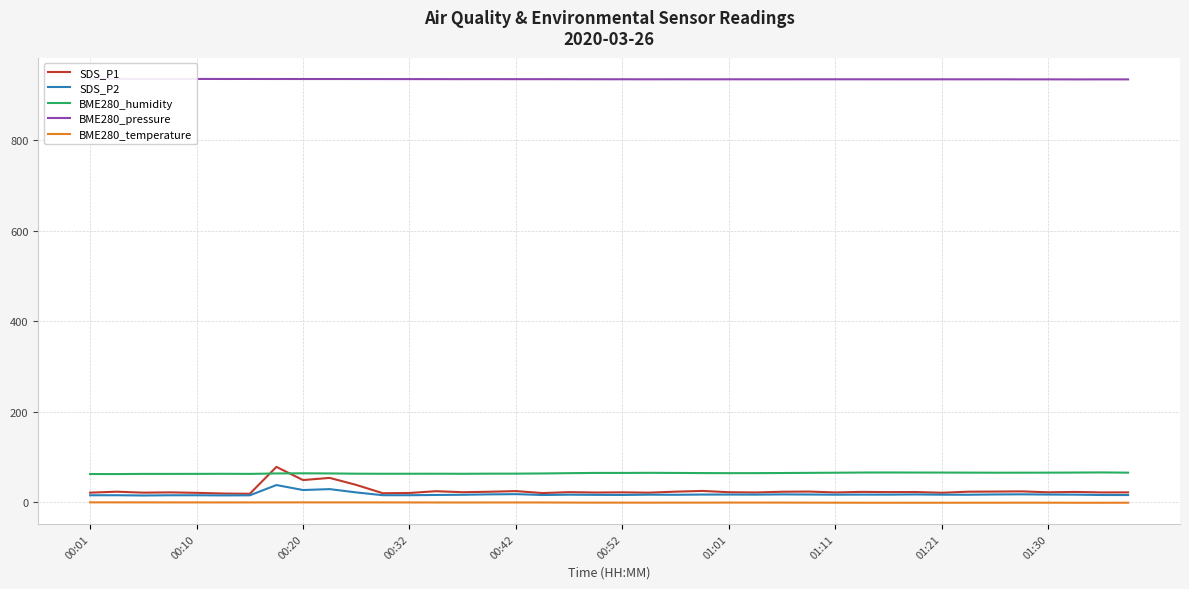

Reading left to right, what are all the values shown in this chart?

SDS_P1: 21.4	23.5	21.4	22.0	21.0	19.5	18.9	78.3	49.2	54.0	38.5	20.1	20.7	24.6	22.4	23.4	24.8	20.5	22.5	21.7	22.1	21.4	23.6	25.2	22.4	21.8	23.4	23.8	21.9	23.1	22.6	22.8	21.2	23.5	23.8	24.2	22.2	23.0	21.9	22.0
SDS_P2: 15.6	15.7	15.1	15.6	15.6	15.3	15.5	38.2	27.2	29.2	21.9	15.7	15.7	16.3	16.7	17.6	18.1	16.2	16.9	16.5	16.3	16.9	16.7	17.2	17.2	17.0	17.5	17.3	16.9	17.1	17.0	17.4	16.9	16.8	17.4	17.7	17.2	17.0	16.2	16.1
BME280_humidity: 62.5	62.5	62.8	62.8	62.9	63.1	62.8	63.8	64.1	63.8	63.3	63.1	63.2	63.2	63.1	63.4	63.4	63.8	64.4	65.0	65.0	65.2	64.9	64.7	64.5	64.5	64.8	65.2	65.4	65.9	66.0	65.8	65.8	65.6	65.4	65.5	65.6	65.8	66.1	65.6
BME280_pressure: 935.5	935.4	935.3	935.3	935.3	935.3	935.3	935.2	935.2	935.2	935.1	935.0	935.0	935.0	934.9	934.9	934.8	934.8	934.8	934.7	934.6	934.6	934.6	934.5	934.6	934.5	934.5	934.6	934.6	934.6	934.5	934.5	934.5	934.5	934.5	934.5	934.4	934.3	934.4	934.4
BME280_temperature: -0.0	-0.1	-0.1	-0.2	-0.2	-0.2	-0.2	-0.1	-0.1	-0.1	-0.1	-0.2	-0.2	-0.3	-0.3	-0.3	-0.3	-0.3	-0.5	-0.7	-0.7	-0.7	-0.7	-0.6	-0.5	-0.5	-0.6	-0.7	-0.8	-0.9	-0.9	-0.9	-0.9	-0.8	-0.8	-0.7	-0.8	-0.9	-0.9	-0.8